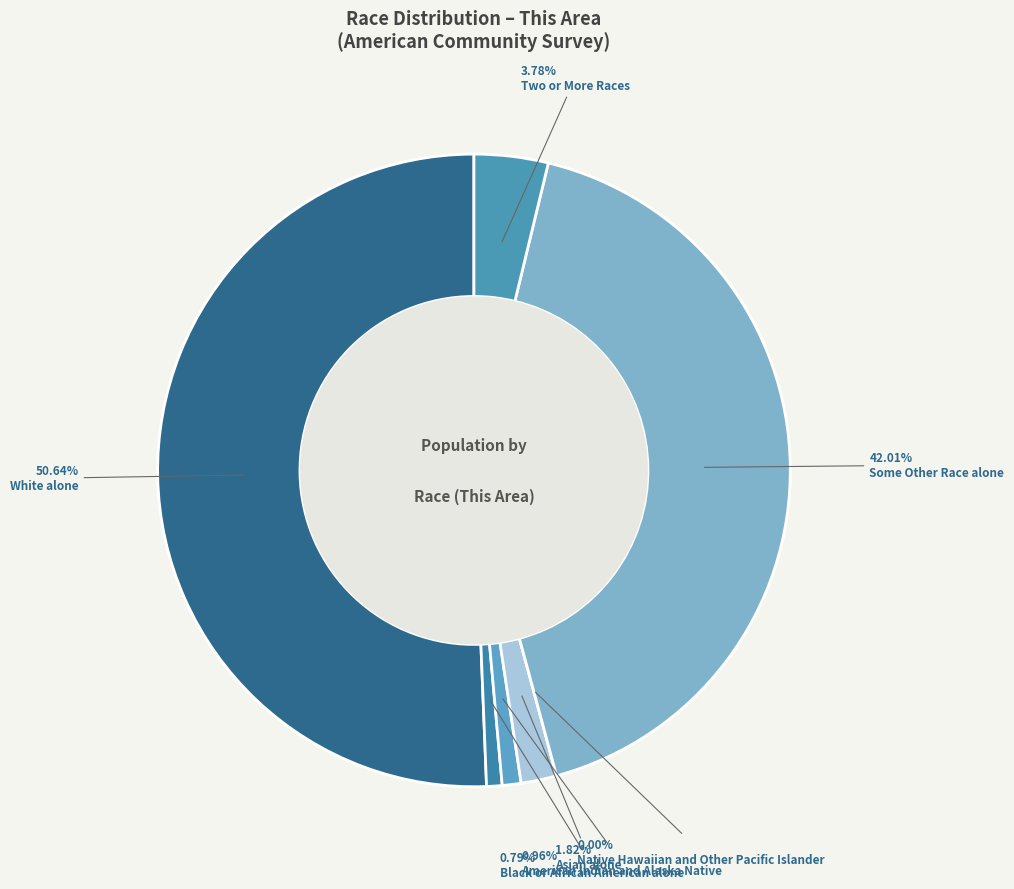

Is White alone the majority of the pie?

Yes